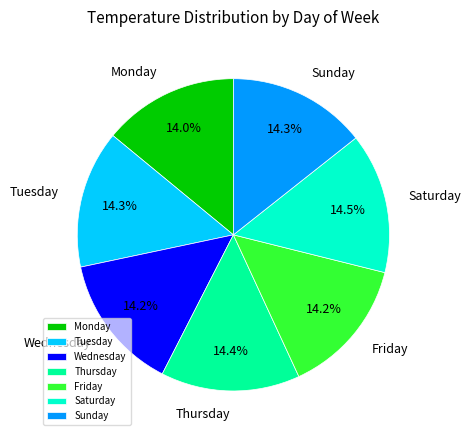

Approximately how many times larger is the value at Sunday compared to Tuesday?

1.0